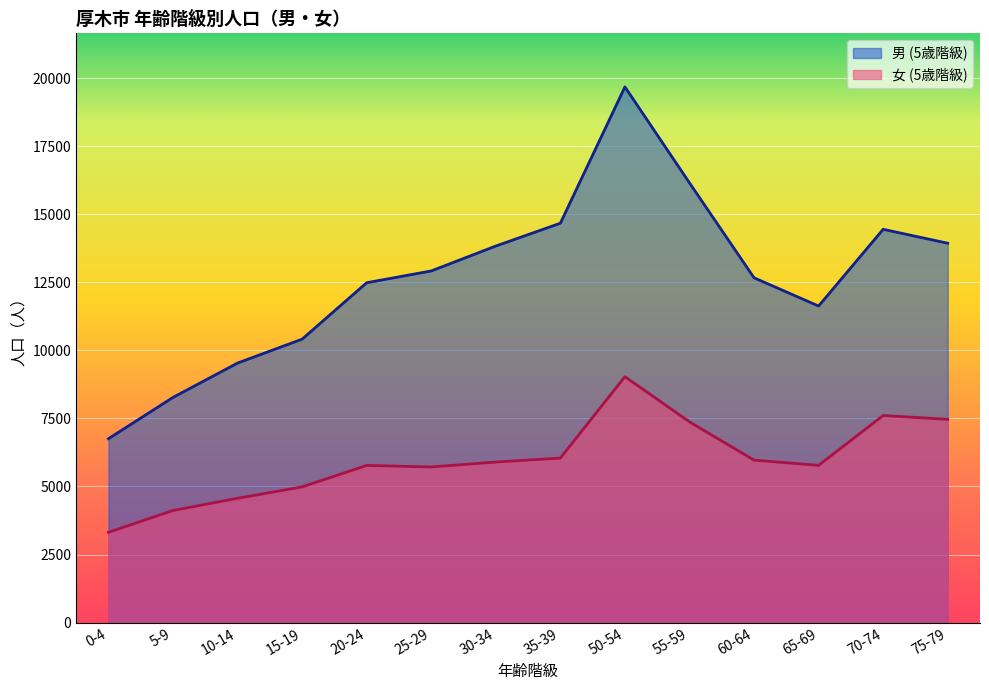

What is the total value across all series at 25-29?

18635